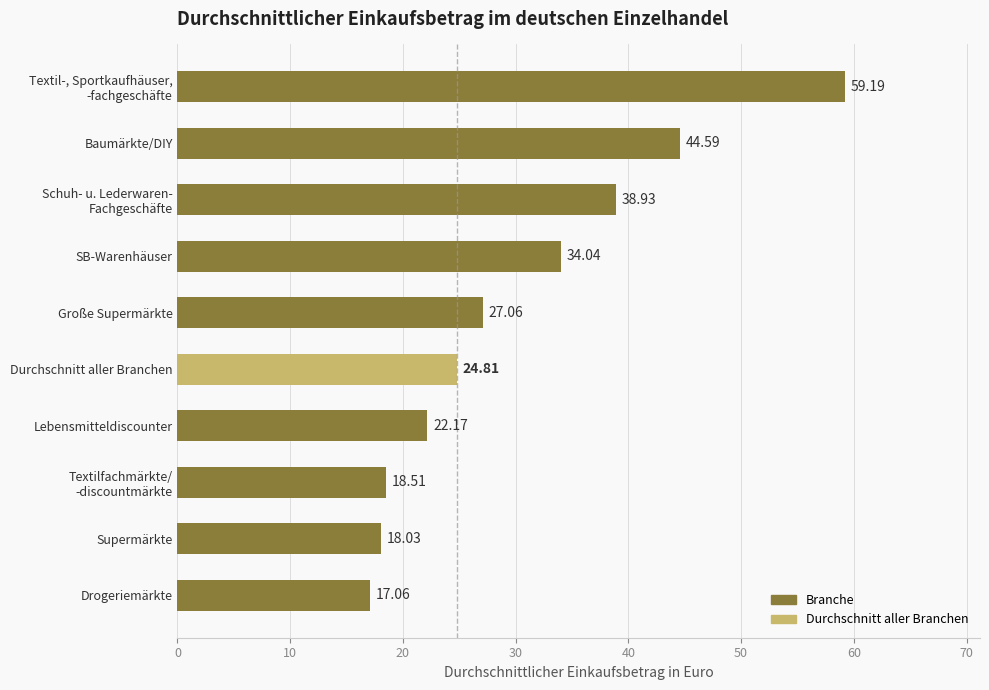

What is the sum of all values?

304.4